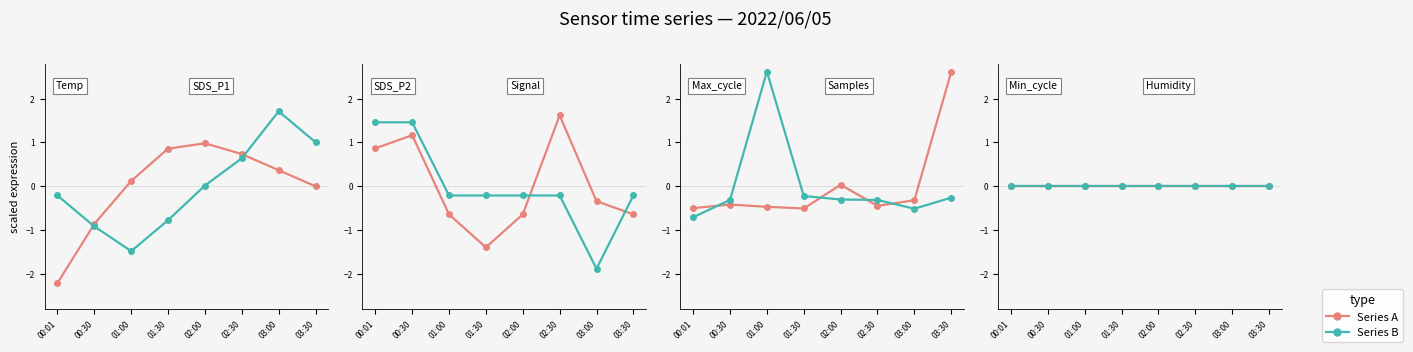

What is the value of the Max_cycle point at the 4th from the left?

-0.5